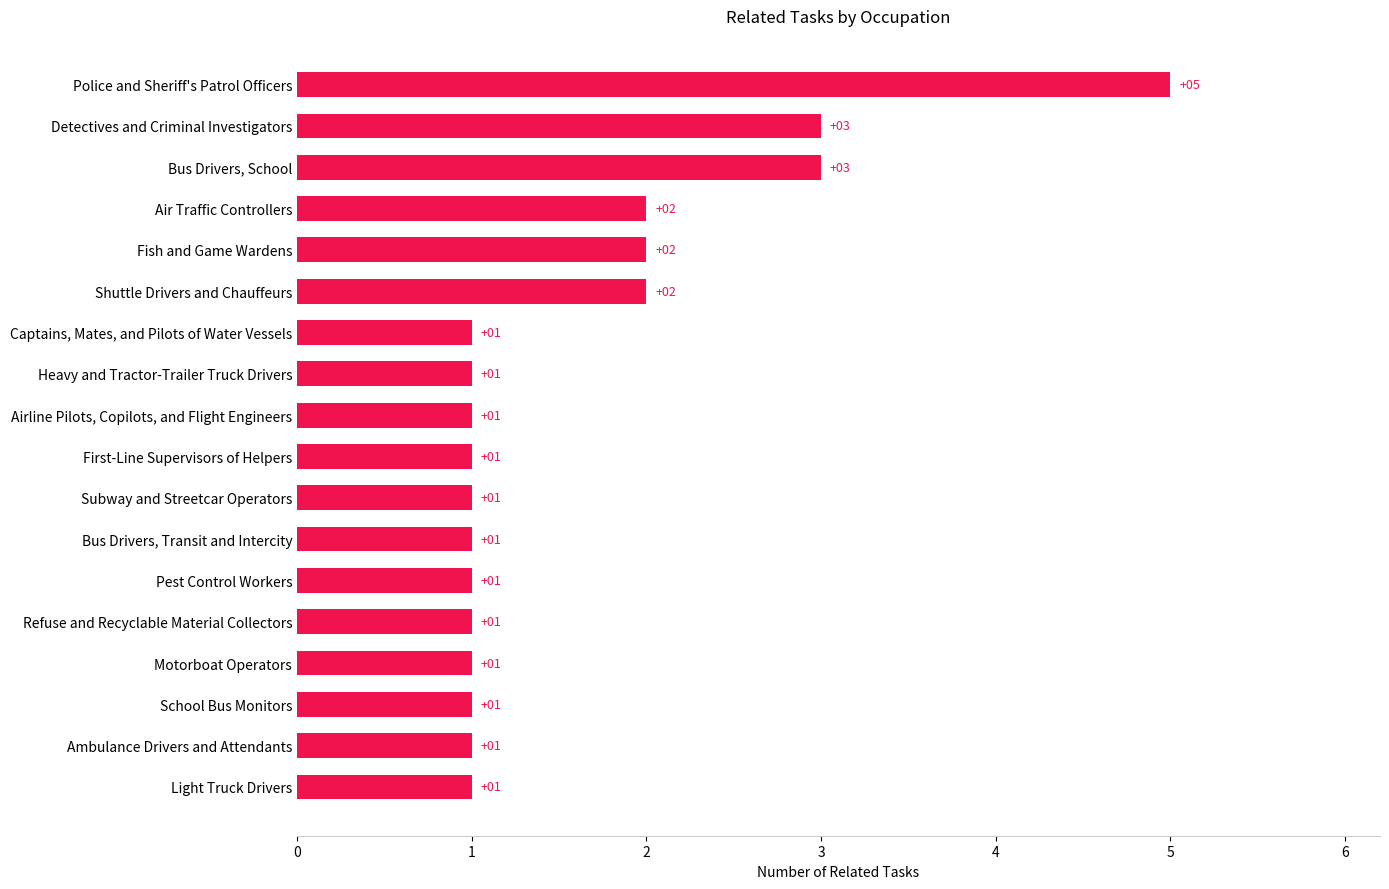

Count the values in the range 1 to 2.

15